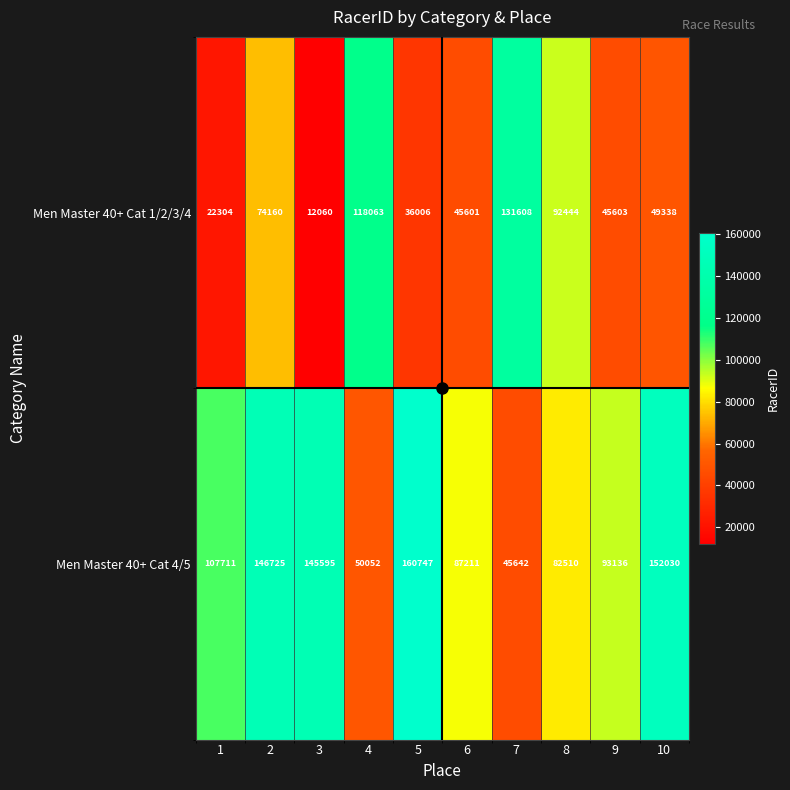

Which series has the largest range (max minus min)?

Men Master 40+ Cat 1/2/3/4